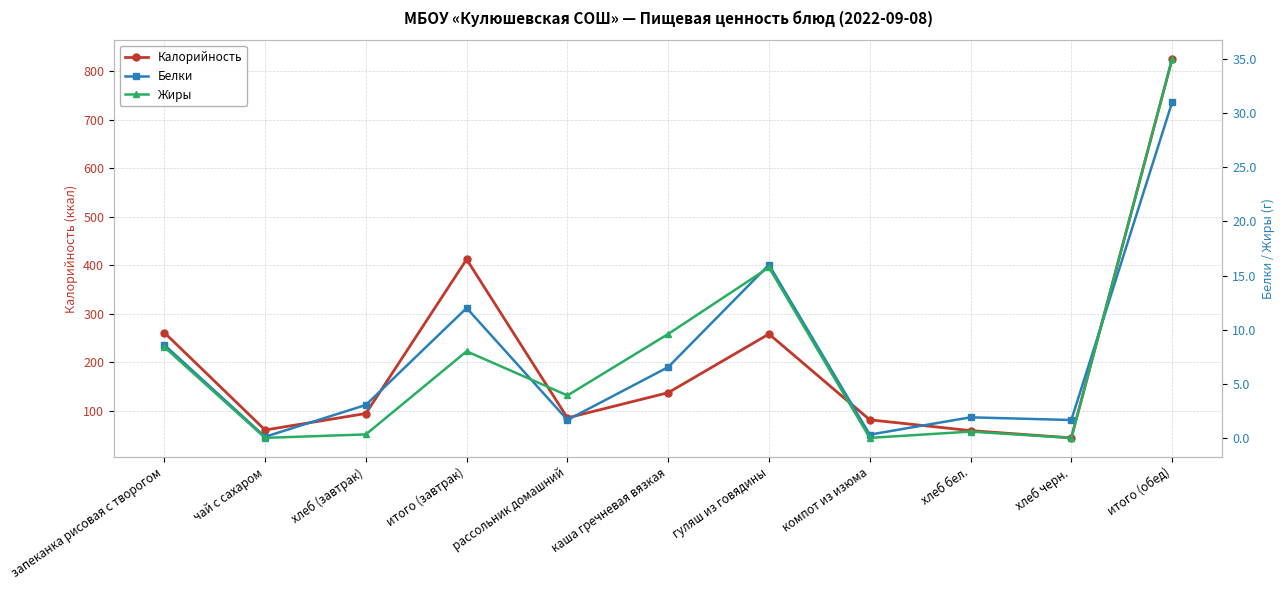

Is the value of Калорийность at компот из изюма greater than the value of Жиры at рассольник домашний?

Yes